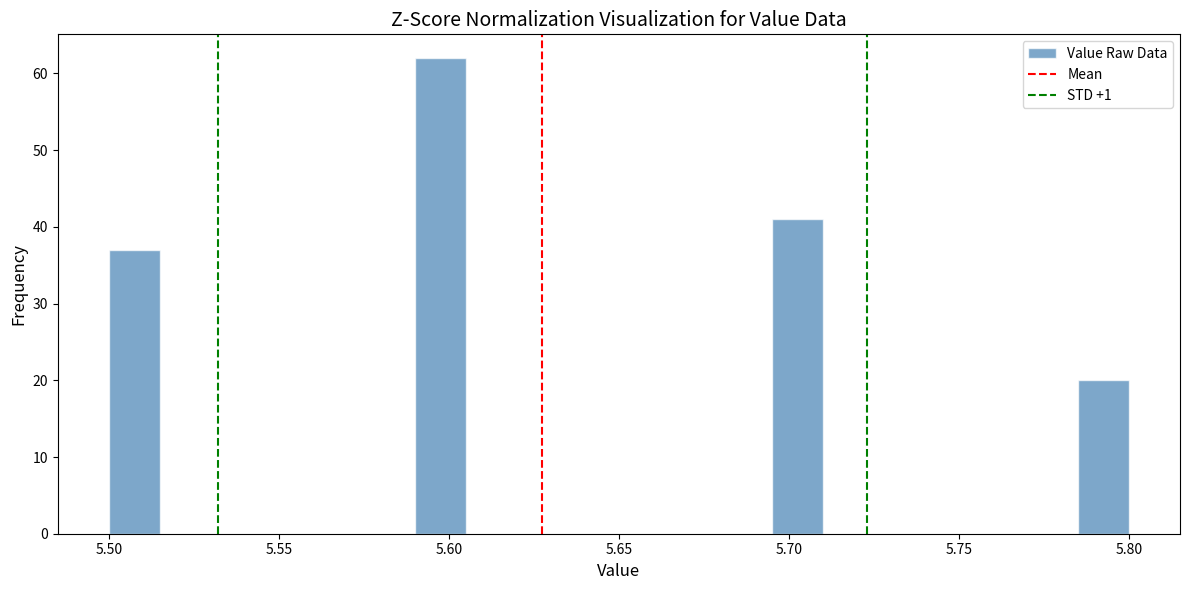

Read against the x-axis, roughly where is the centre of the tallest bar?

5.600